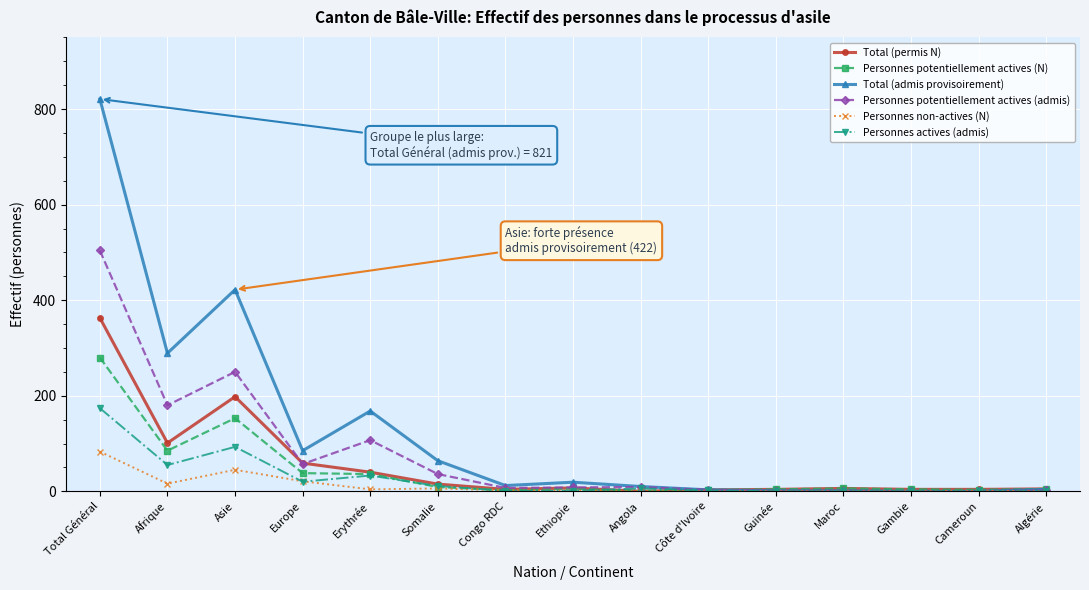

Where is the first local minimum for Personnes non-actives (N)?

Afrique